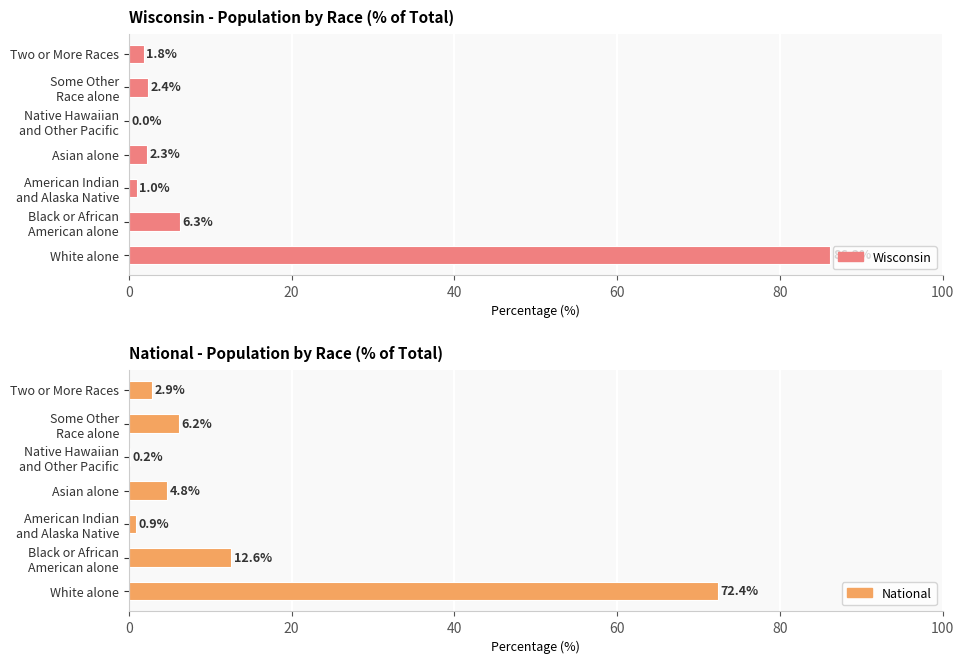

Which series changed the most between Asian alone and Two or More Races?

National